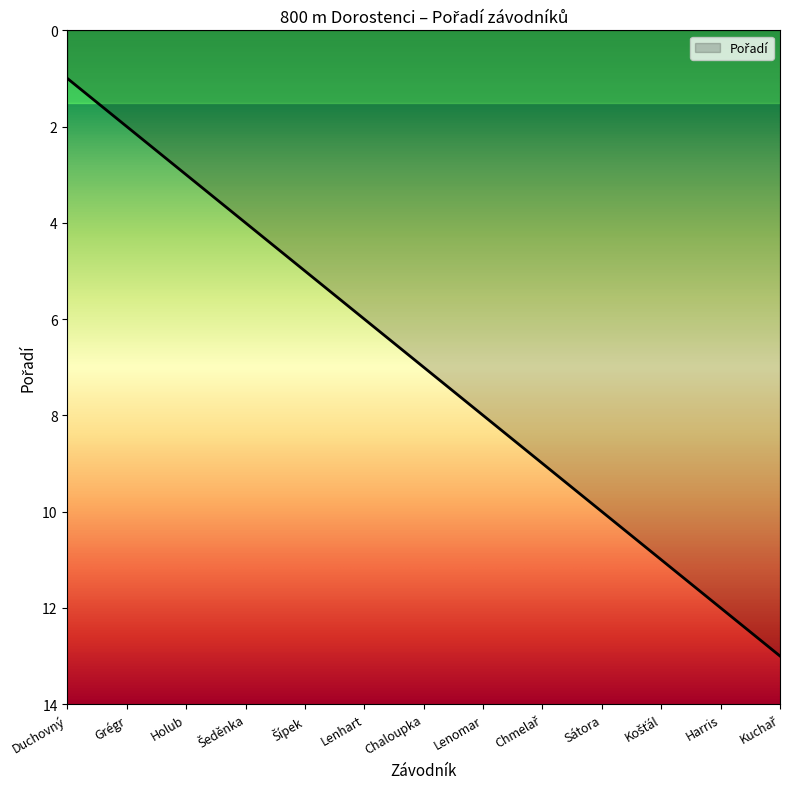

What is the maximum value shown in the chart?

13